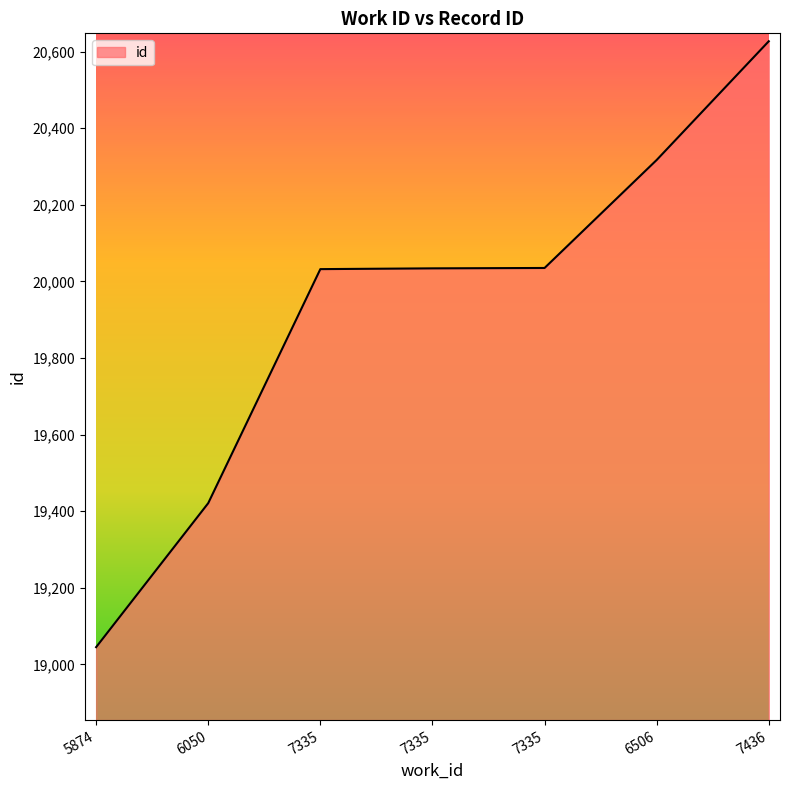

What is the ratio of the value at 5874 to the value at 6050?

1.0